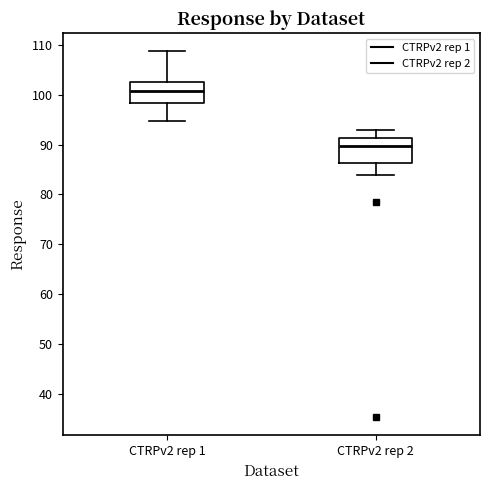

Which box has the highest median line?

CTRPv2 rep 1